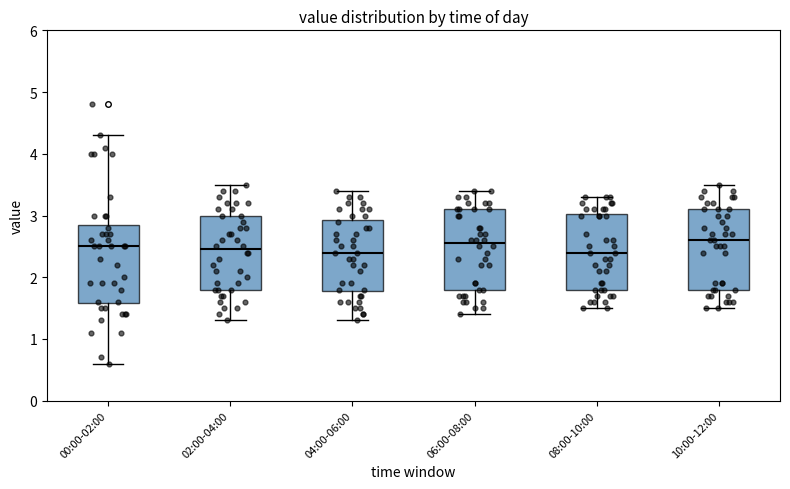

Reading left to right, read every box against the y-axis: the position of its median line, the range the box covers, and the ends of its whiskers. The values are not printed on the chart, so give them approximately, as read against the axis.

00:00-02:00: median 2.5, box 1.6 to 2.9, whiskers 0.6 to 4.3
02:00-04:00: median 2.5, box 1.8 to 3.0, whiskers 1.3 to 3.5
04:00-06:00: median 2.4, box 1.8 to 2.9, whiskers 1.3 to 3.4
06:00-08:00: median 2.6, box 1.8 to 3.1, whiskers 1.4 to 3.4
08:00-10:00: median 2.4, box 1.8 to 3.0, whiskers 1.5 to 3.3
10:00-12:00: median 2.6, box 1.8 to 3.1, whiskers 1.5 to 3.5